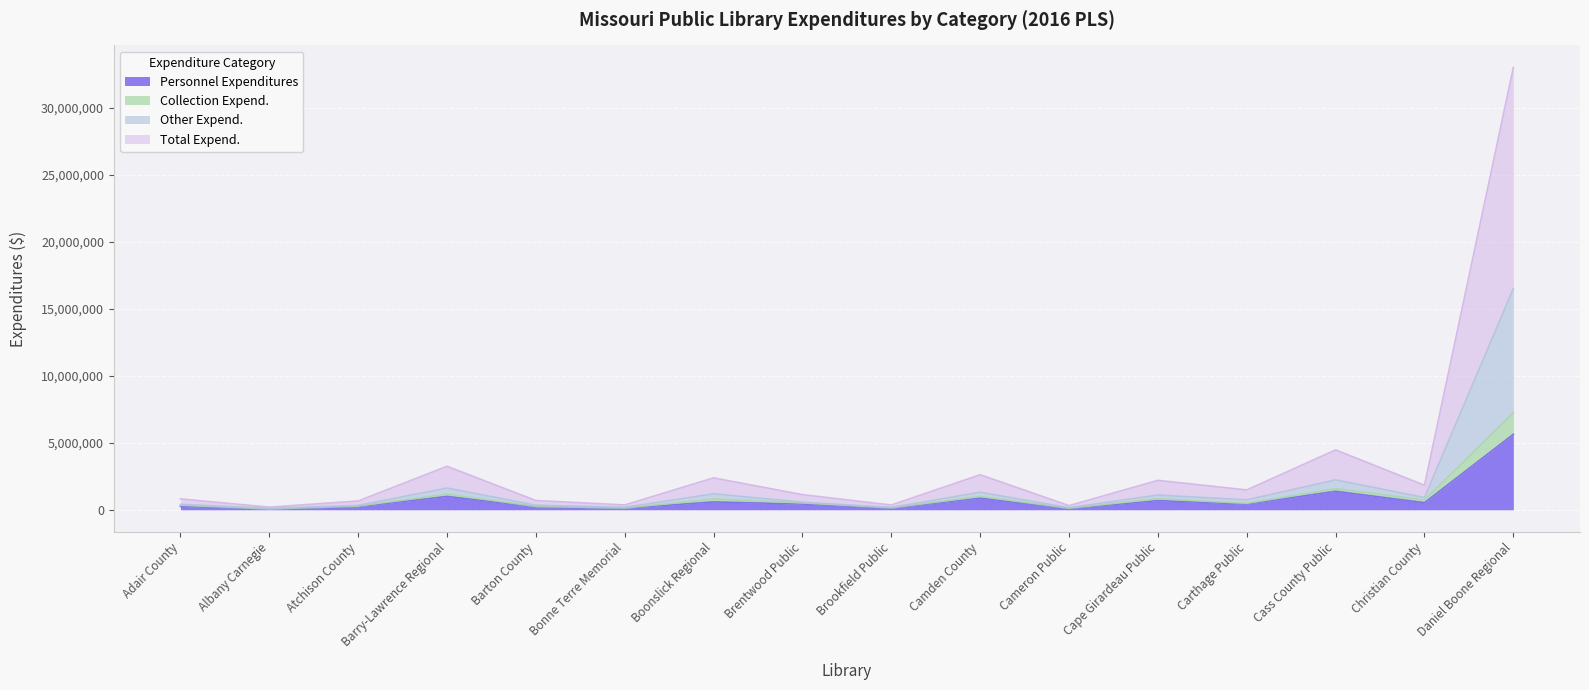

What are all the series names shown in the legend?

Personnel Expenditures, Collection Expend., Other Expend., Total Expend.